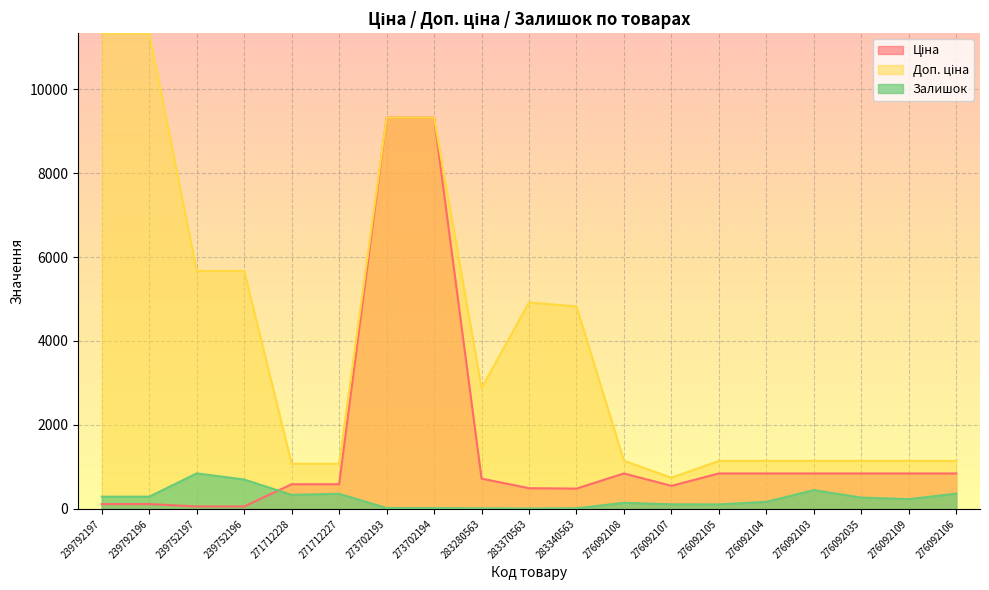

What is the label of the 13th point from the right?

273702193